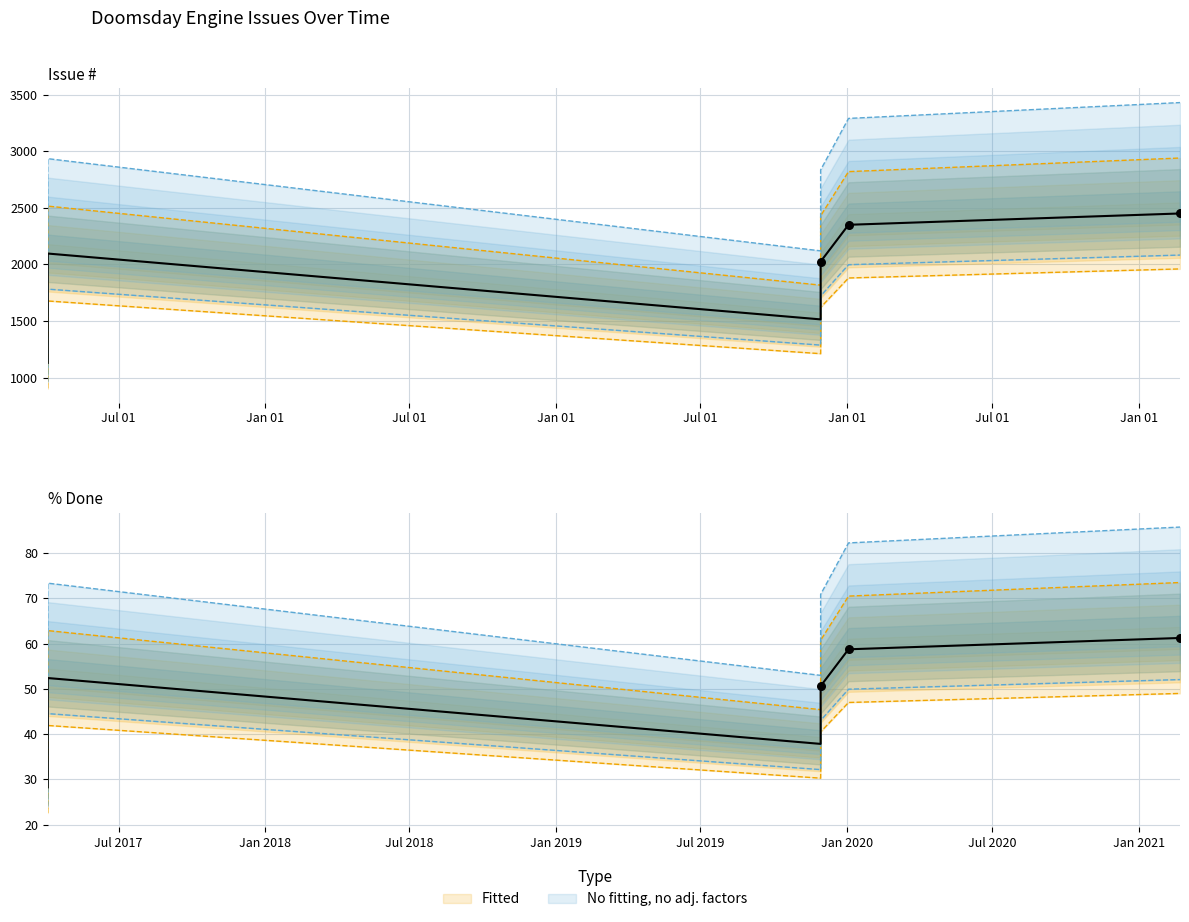

Which has a higher value, 2017-04-03 or 2017-04-03?

2017-04-03